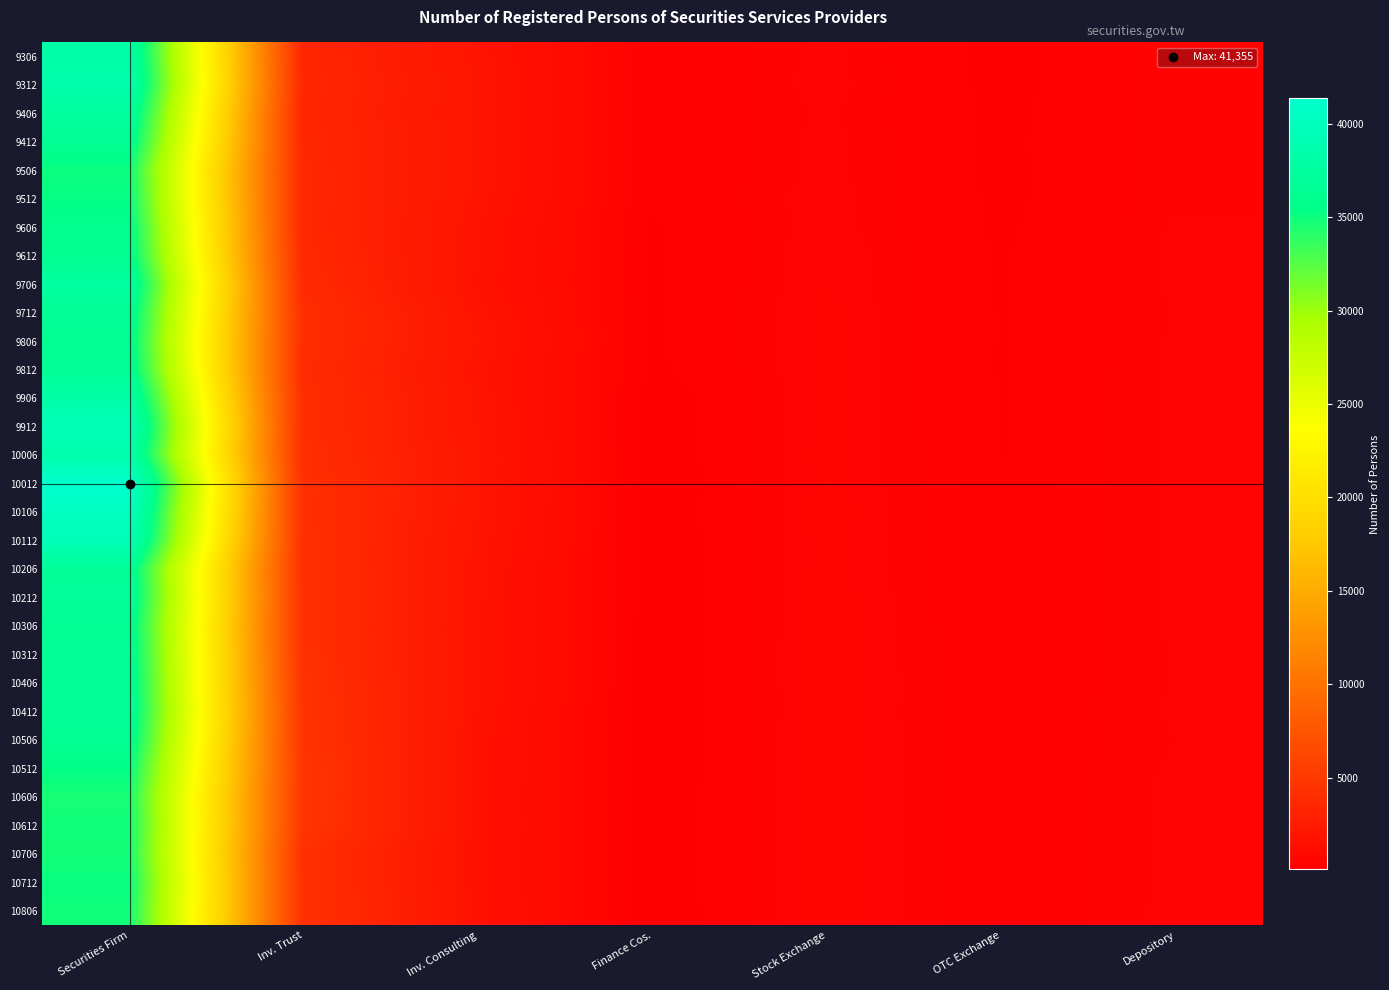

Reading right to left, transcribe all the data shown in this chart.

9306: Depository=457	OTC Exchange=184	Stock Exchange=516	Finance Cos.=263	Inv. Consulting=1861	Inv. Trust=3442	Securities Firm=38235
9312: Depository=458	OTC Exchange=184	Stock Exchange=535	Finance Cos.=257	Inv. Consulting=1884	Inv. Trust=3545	Securities Firm=38666
9406: Depository=457	OTC Exchange=199	Stock Exchange=503	Finance Cos.=263	Inv. Consulting=1873	Inv. Trust=3442	Securities Firm=37389
9412: Depository=458	OTC Exchange=205	Stock Exchange=531	Finance Cos.=257	Inv. Consulting=1927	Inv. Trust=3545	Securities Firm=36441
9506: Depository=455	OTC Exchange=201	Stock Exchange=514	Finance Cos.=252	Inv. Consulting=1919	Inv. Trust=3584	Securities Firm=35034
9512: Depository=453	OTC Exchange=204	Stock Exchange=547	Finance Cos.=264	Inv. Consulting=1856	Inv. Trust=3601	Securities Firm=35295
9606: Depository=499	OTC Exchange=211	Stock Exchange=538	Finance Cos.=224	Inv. Consulting=1747	Inv. Trust=3595	Securities Firm=35870
9612: Depository=504	OTC Exchange=229	Stock Exchange=565	Finance Cos.=222	Inv. Consulting=1728	Inv. Trust=3705	Securities Firm=36167
9706: Depository=503	OTC Exchange=229	Stock Exchange=562	Finance Cos.=221	Inv. Consulting=1694	Inv. Trust=3820	Securities Firm=37533
9712: Depository=493	OTC Exchange=235	Stock Exchange=591	Finance Cos.=223	Inv. Consulting=1834	Inv. Trust=4107	Securities Firm=36630
9806: Depository=500	OTC Exchange=235	Stock Exchange=589	Finance Cos.=216	Inv. Consulting=1949	Inv. Trust=4066	Securities Firm=36211
9812: Depository=501	OTC Exchange=233	Stock Exchange=589	Finance Cos.=203	Inv. Consulting=1808	Inv. Trust=3938	Securities Firm=36581
9906: Depository=510	OTC Exchange=238	Stock Exchange=582	Finance Cos.=112	Inv. Consulting=1895	Inv. Trust=4077	Securities Firm=38250
9912: Depository=504	OTC Exchange=236	Stock Exchange=591	Finance Cos.=110	Inv. Consulting=1933	Inv. Trust=4037	Securities Firm=39478
10006: Depository=502	OTC Exchange=237	Stock Exchange=602	Finance Cos.=107	Inv. Consulting=1982	Inv. Trust=4164	Securities Firm=38532
10012: Depository=500	OTC Exchange=252	Stock Exchange=588	Finance Cos.=106	Inv. Consulting=1979	Inv. Trust=4238	Securities Firm=41355
10106: Depository=510	OTC Exchange=259	Stock Exchange=616	Finance Cos.=105	Inv. Consulting=1951	Inv. Trust=4217	Securities Firm=40393
10112: Depository=506	OTC Exchange=259	Stock Exchange=599	Finance Cos.=100	Inv. Consulting=1872	Inv. Trust=4242	Securities Firm=39472
10206: Depository=503	OTC Exchange=257	Stock Exchange=599	Finance Cos.=97	Inv. Consulting=1805	Inv. Trust=4279	Securities Firm=36709
10212: Depository=505	OTC Exchange=274	Stock Exchange=615	Finance Cos.=87	Inv. Consulting=1805	Inv. Trust=4326	Securities Firm=36920
10306: Depository=499	OTC Exchange=278	Stock Exchange=615	Finance Cos.=87	Inv. Consulting=1753	Inv. Trust=4307	Securities Firm=36371
10312: Depository=493	OTC Exchange=277	Stock Exchange=625	Finance Cos.=83	Inv. Consulting=1786	Inv. Trust=4362	Securities Firm=36521
10406: Depository=490	OTC Exchange=296	Stock Exchange=621	Finance Cos.=83	Inv. Consulting=1749	Inv. Trust=4467	Securities Firm=36669
10412: Depository=502	OTC Exchange=295	Stock Exchange=618	Finance Cos.=86	Inv. Consulting=1713	Inv. Trust=4562	Securities Firm=36821
10506: Depository=485	OTC Exchange=295	Stock Exchange=621	Finance Cos.=91	Inv. Consulting=1634	Inv. Trust=4585	Securities Firm=36328
10512: Depository=501	OTC Exchange=293	Stock Exchange=628	Finance Cos.=91	Inv. Consulting=1631	Inv. Trust=4738	Securities Firm=35424
10606: Depository=515	OTC Exchange=304	Stock Exchange=626	Finance Cos.=98	Inv. Consulting=1599	Inv. Trust=4726	Securities Firm=34621
10612: Depository=508	OTC Exchange=296	Stock Exchange=620	Finance Cos.=97	Inv. Consulting=1628	Inv. Trust=4735	Securities Firm=34825
10706: Depository=508	OTC Exchange=287	Stock Exchange=638	Finance Cos.=94	Inv. Consulting=1589	Inv. Trust=4300	Securities Firm=34709
10712: Depository=509	OTC Exchange=304	Stock Exchange=634	Finance Cos.=95	Inv. Consulting=1605	Inv. Trust=4332	Securities Firm=35147
10806: Depository=518	OTC Exchange=300	Stock Exchange=632	Finance Cos.=91	Inv. Consulting=1630	Inv. Trust=4358	Securities Firm=34886